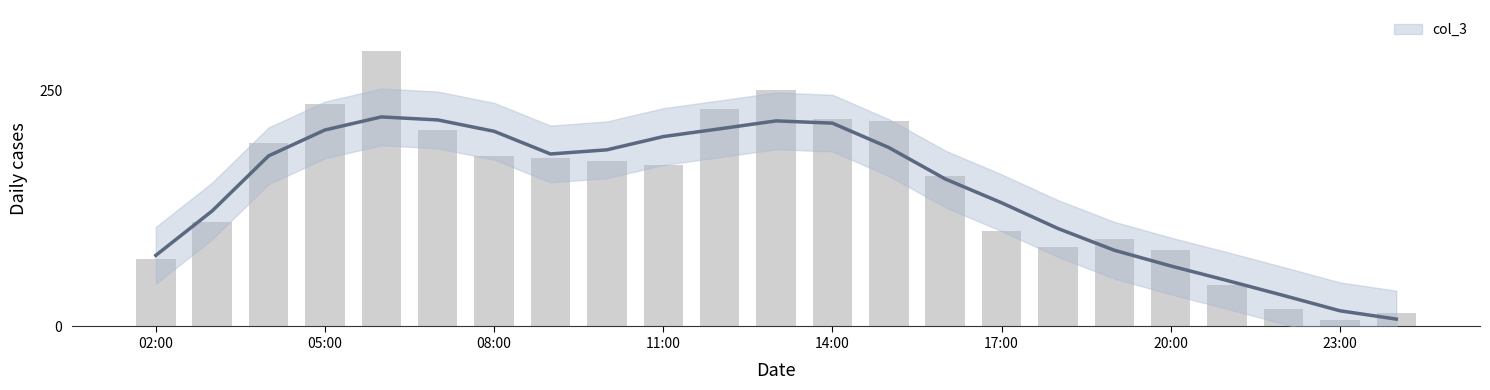

True or false: the data shows 99 at 05:00.

False